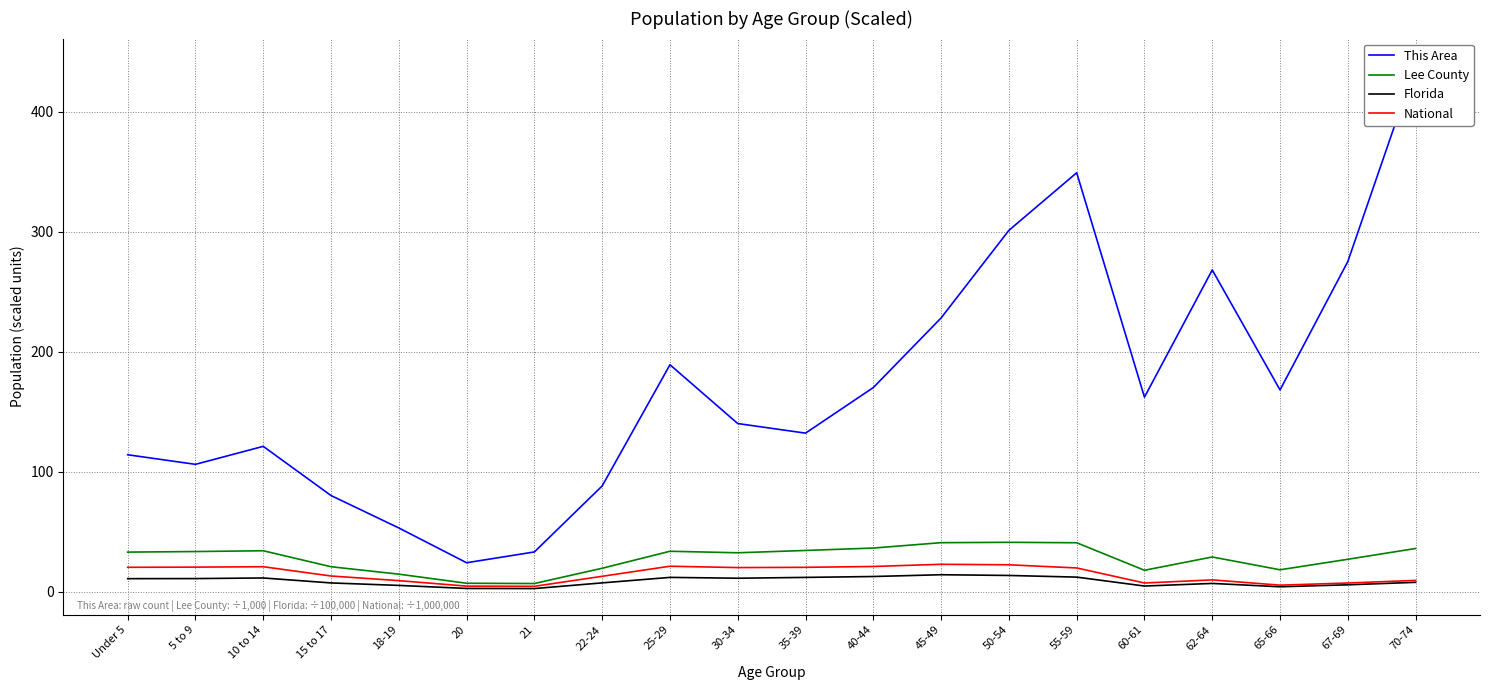

What is the value of the Florida point at the 9th from the left?

11.8